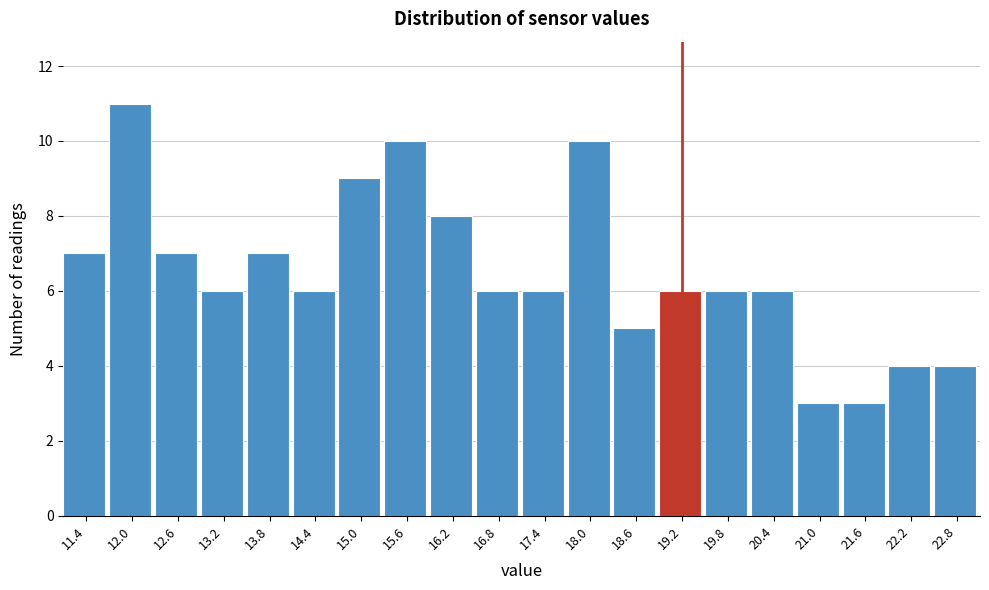

Reading left to right, transcribe this chart: for each bar, give the range it covers on the x-axis and its height. Neither the bar edges nor the heights are printed on the chart, so give them approximately, as read against the axes.

11.1 to 11.7: 7
11.7 to 12.3: 11
12.3 to 12.9: 7
12.9 to 13.5: 6
13.5 to 14.1: 7
14.1 to 14.7: 6
14.7 to 15.3: 9
15.3 to 15.9: 10
15.9 to 16.5: 8
16.5 to 17.1: 6
17.1 to 17.7: 6
17.7 to 18.3: 10
18.3 to 18.9: 5
18.9 to 19.5: 6
19.5 to 20.1: 6
20.1 to 20.7: 6
20.7 to 21.3: 3
21.3 to 21.9: 3
21.9 to 22.5: 4
22.5 to 23.1: 4